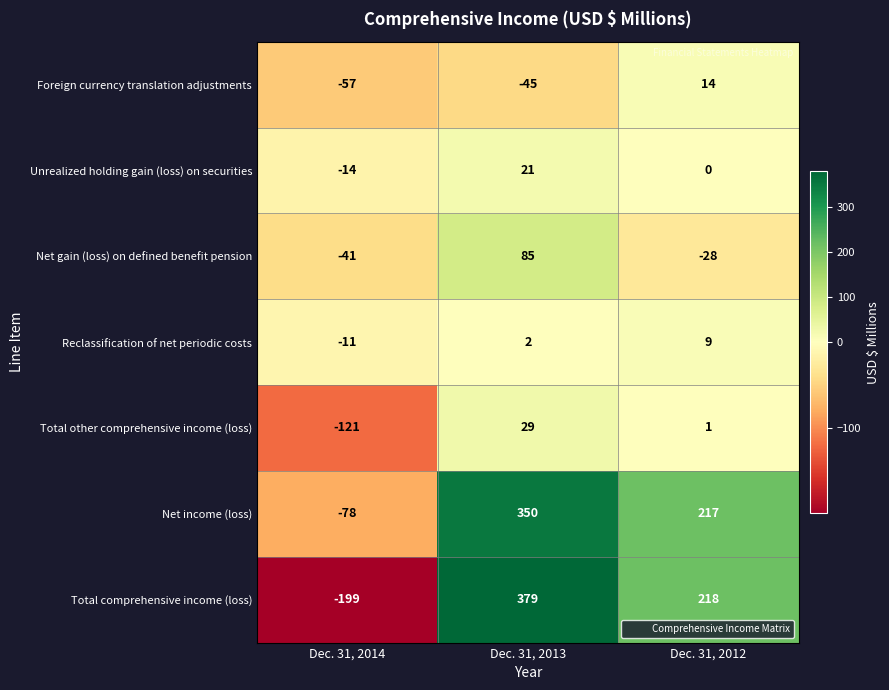

Which series has the widest spread of values?

Total comprehensive income (loss)